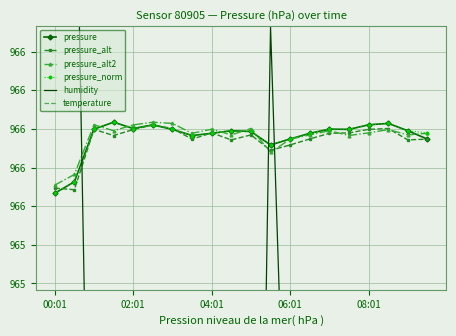

Reading right to left, extract all data points from this chart.

pressure: 965.9	966.0	966.0	966.0	966.0	966.0	966.0	965.9	965.9	966.0	966.0	966.0	966.0	966.0	966.0	966.0	966.0	966.0	965.7	965.7
pressure_alt: 965.9	965.9	966.0	966.0	966.0	966.0	965.9	965.9	965.9	966.0	965.9	966.0	965.9	966.0	966.0	966.0	966.0	966.0	965.7	965.7
pressure_alt2: 966.0	966.0	966.0	966.0	966.0	966.0	966.0	965.9	965.9	966.0	966.0	966.0	966.0	966.0	966.0	966.0	966.0	966.0	965.8	965.7
pressure_norm: 966.0	966.0	966.0	966.0	966.0	966.0	966.0	965.9	965.9	966.0	966.0	966.0	966.0	966.0	966.0	966.0	966.0	966.0	965.7	965.7
humidity: 963.2	960.9	963.0	963.0	962.6	920.9	963.4	963.4	966.5	960.3	958.2	960.9	959.1	962.6	960.5	960.1	959.3	962.4	968.0	967.8
temperature: 963.2	963.6	963.6	963.6	963.6	963.6	963.6	964.0	964.0	962.8	962.8	962.8	962.8	963.6	962.8	963.2	962.8	963.6	964.4	964.9